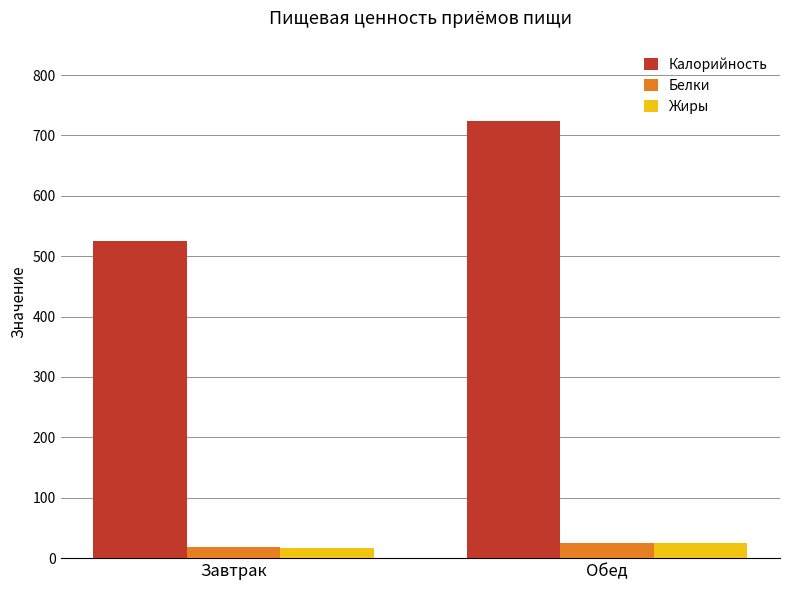

Where is Жиры nearest to the value 21?

Завтрак